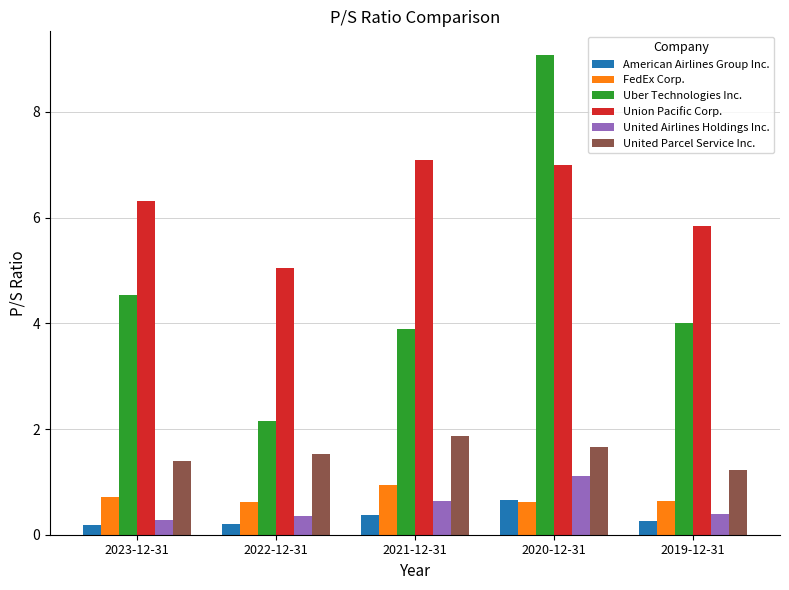

What is the sum of the FedEx Corp. values at 2020-12-31 and 2021-12-31?

1.6